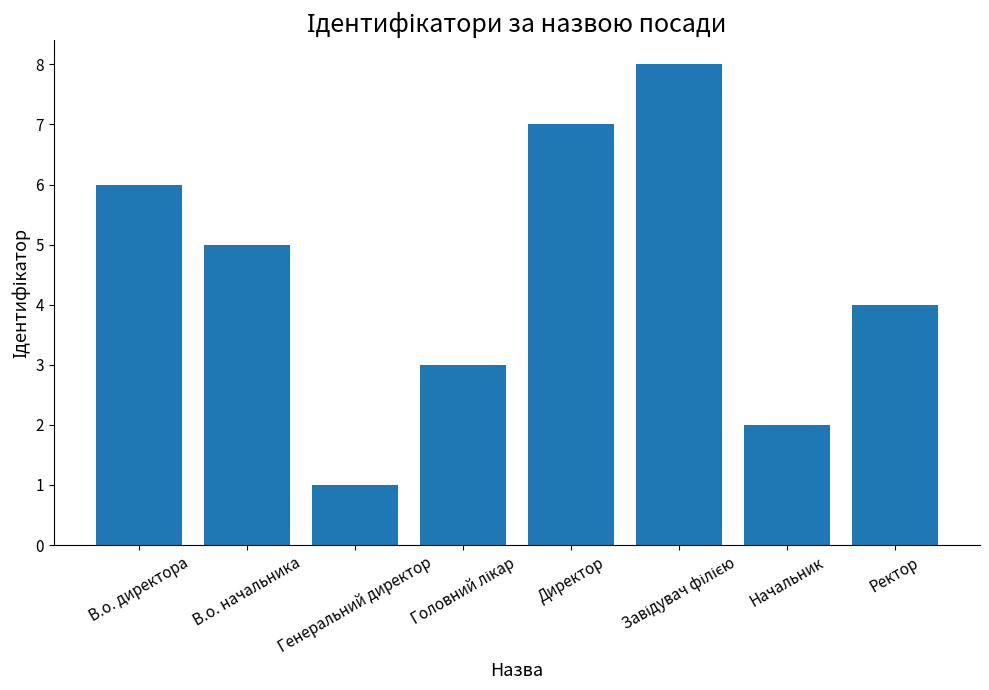

What is the difference between the second highest and second lowest values?

5